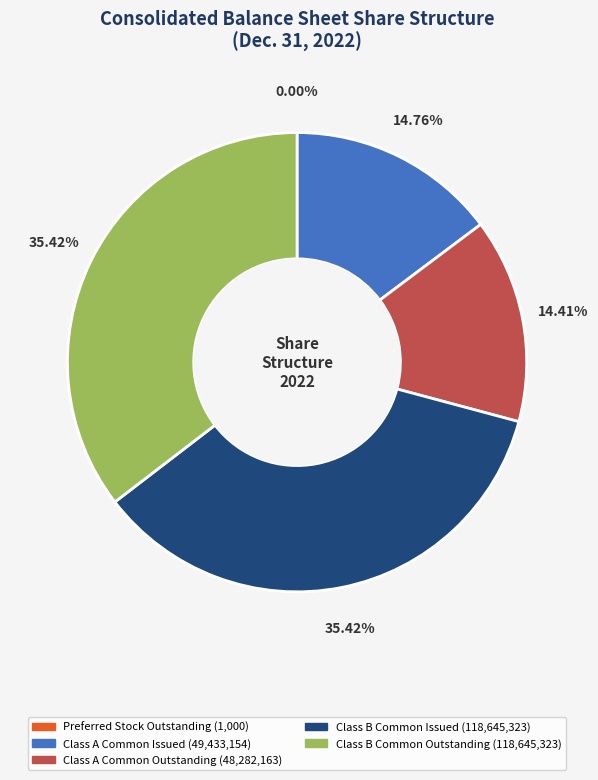

Is there any slice that represents more than half of the pie?

No